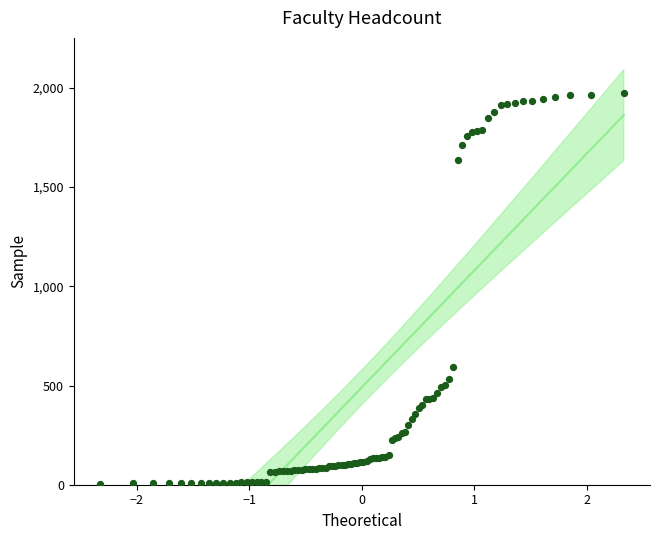

What Y value in the scatter plot is closest to 990?

593